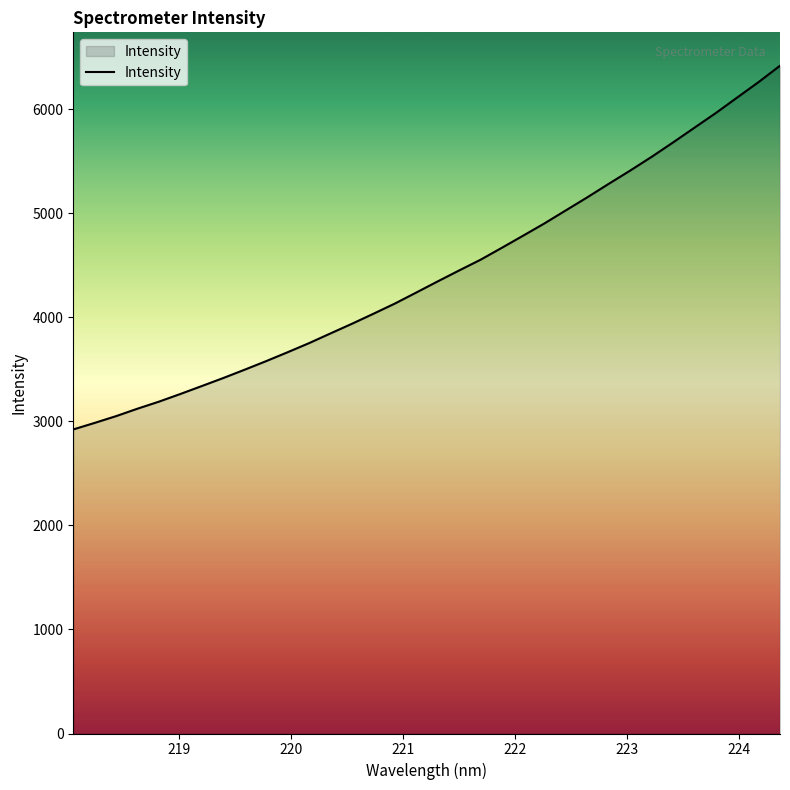

What is the greatest value displayed?

6416.8